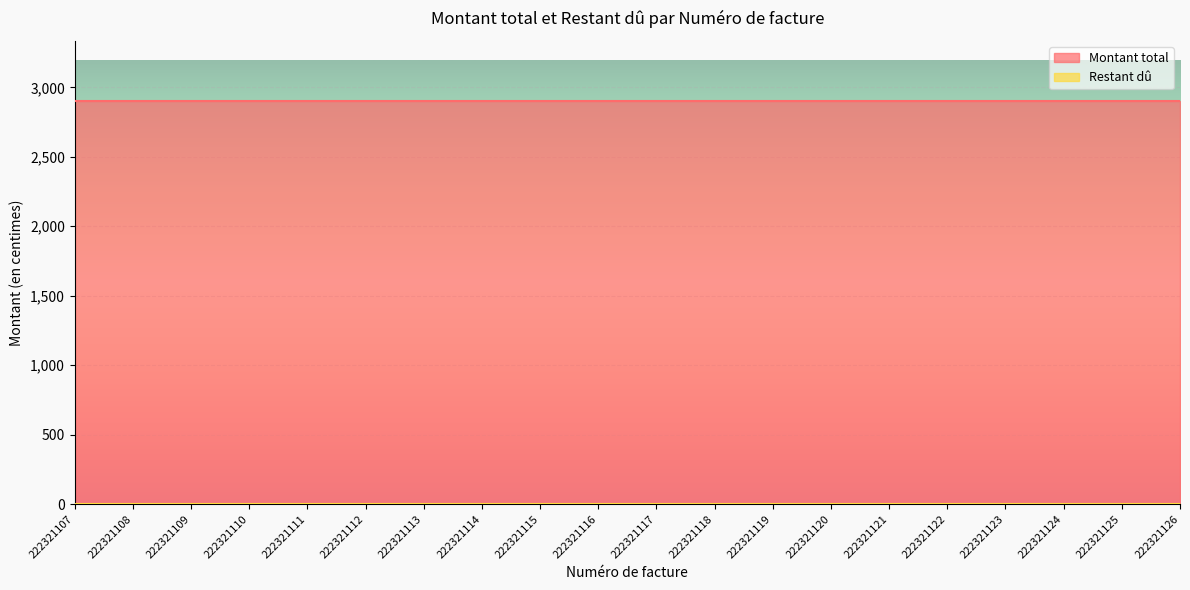

Which label corresponds to the largest value in the chart?

222321107